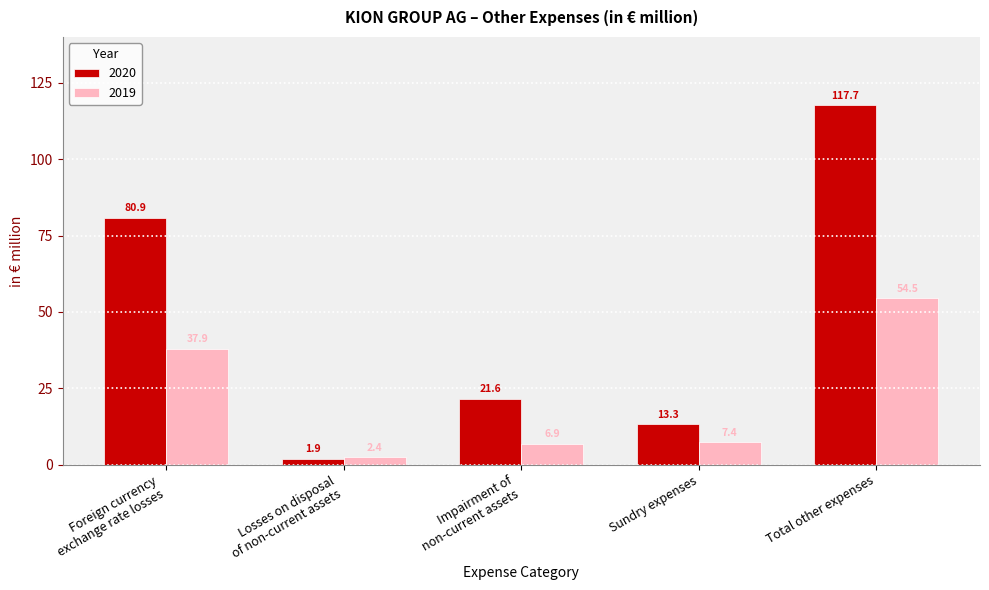

What is the difference between the maximum and minimum values in the 2019 series?

52.1